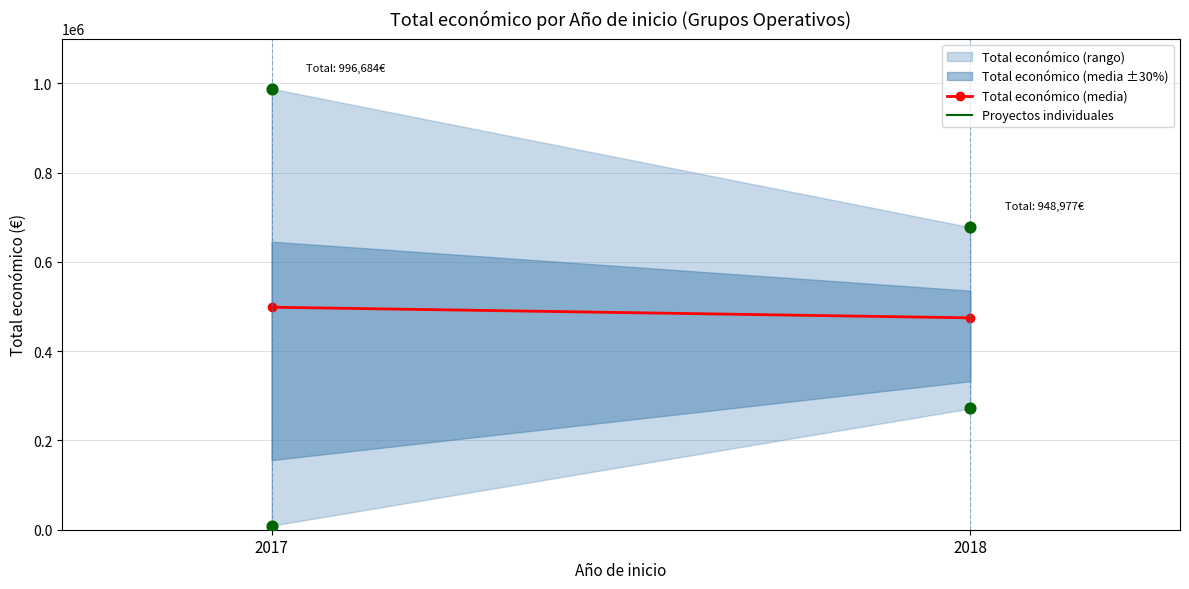

Which has a higher value, 2017 or 2018?

2017